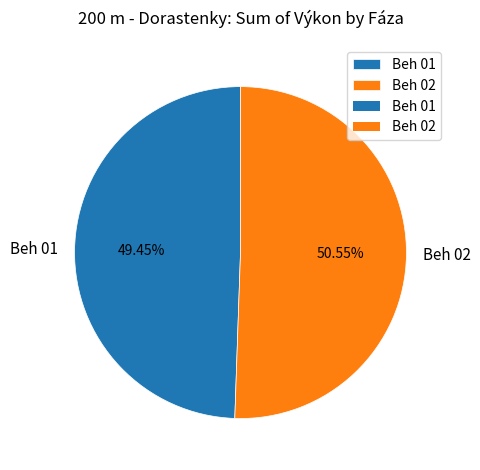

Does Beh 02 account for over 50% of the chart?

Yes